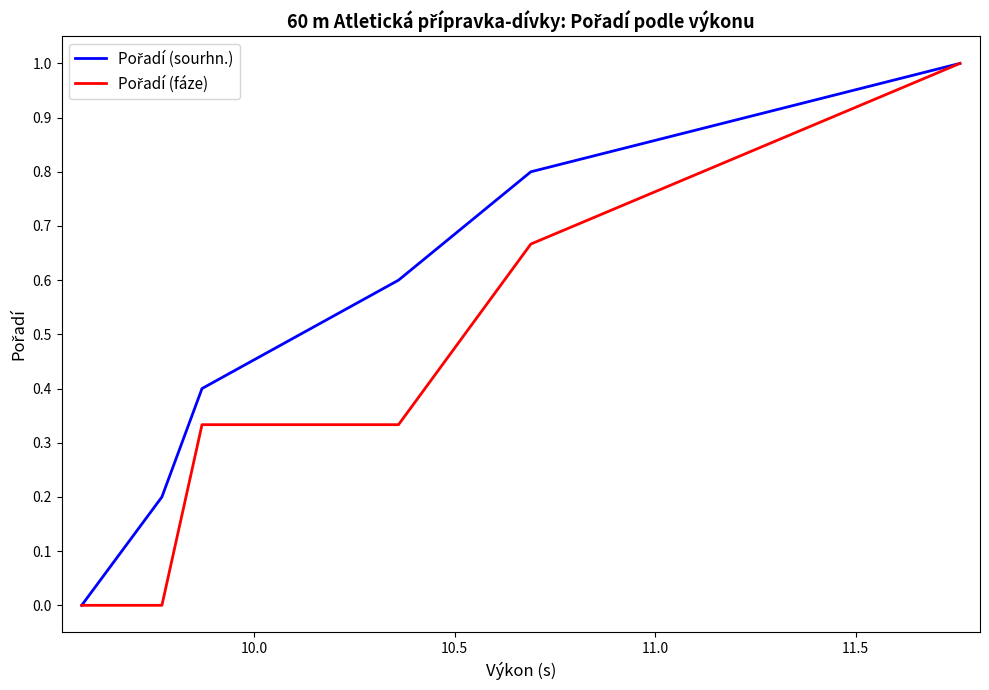

What is the greatest value displayed?

1.0